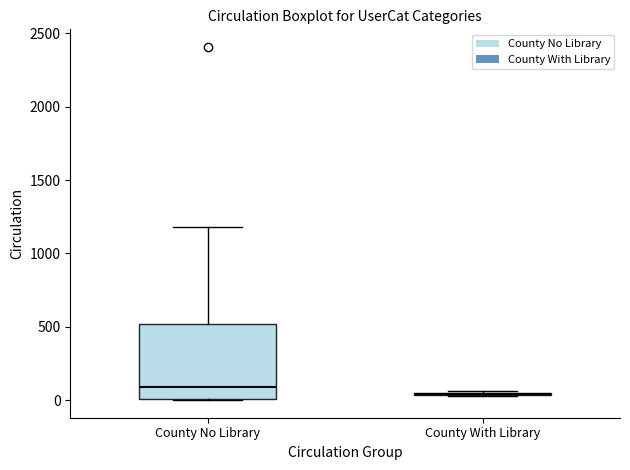

Comparing the boxes themselves (not the whiskers), which one is the tallest?

County No Library